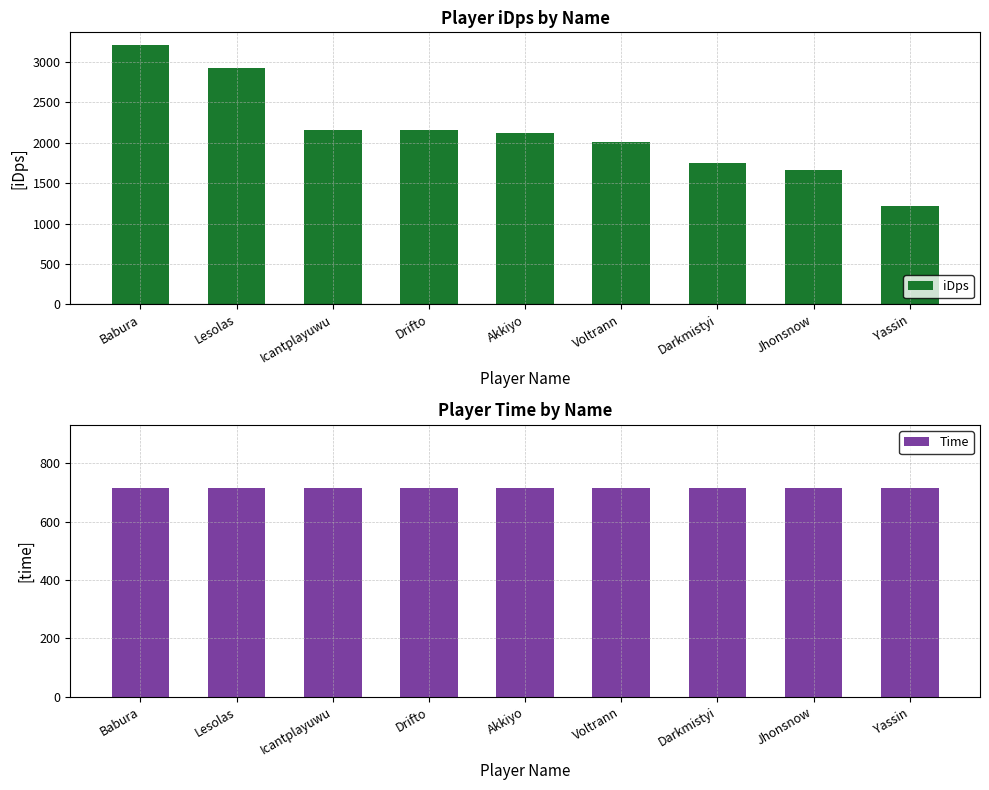

What is the maximum value for iDps?

3207.4